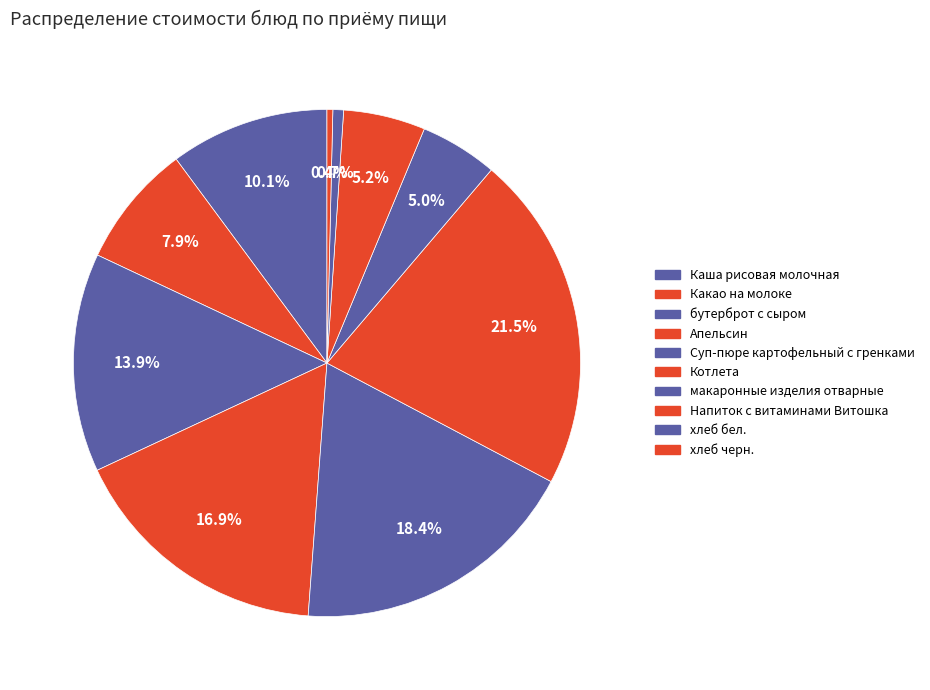

Does Апельсин represent more than half of the total?

No